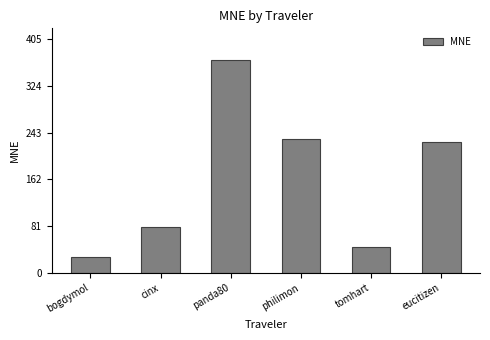

List the labels in order of value, smallest first.

bogdymol, tomhart, cinx, eucitizen, philimon, panda80